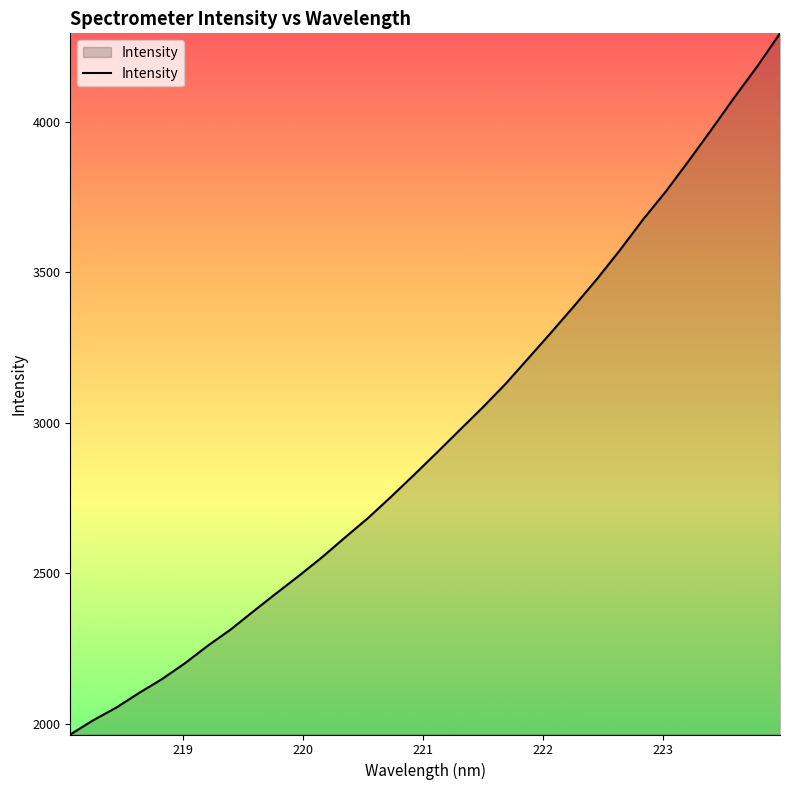

What is the maximum value shown in the chart?

4292.8